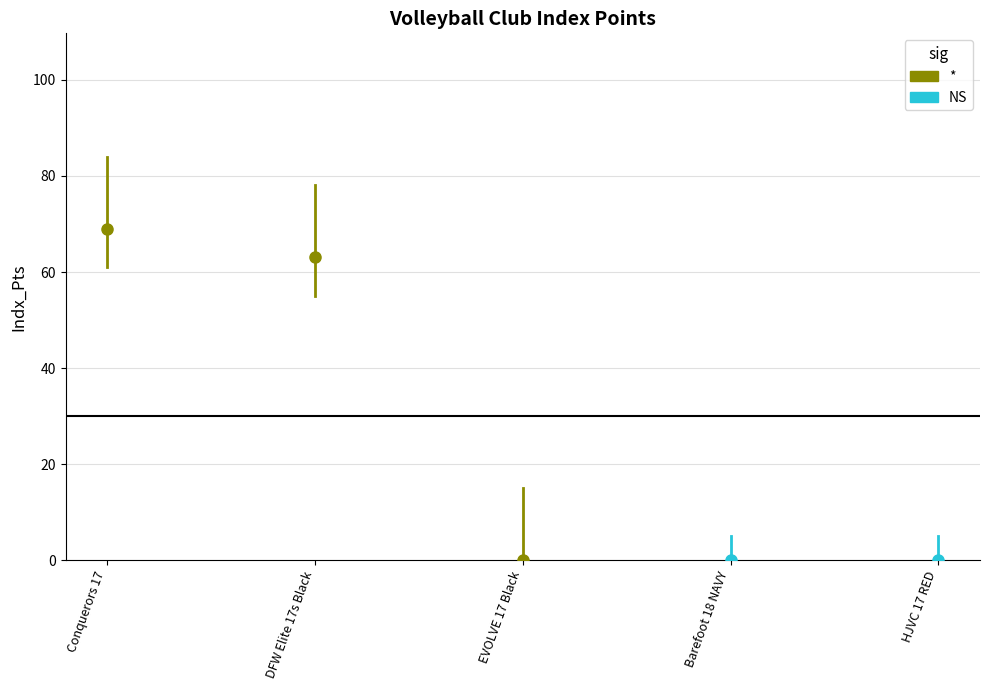

Rank the categories by value from lowest to highest.

Henderson Juniors
Volleyball Club, Barefoot
Volleyball Club, Evolve VC, DFW Elite, Conquerors